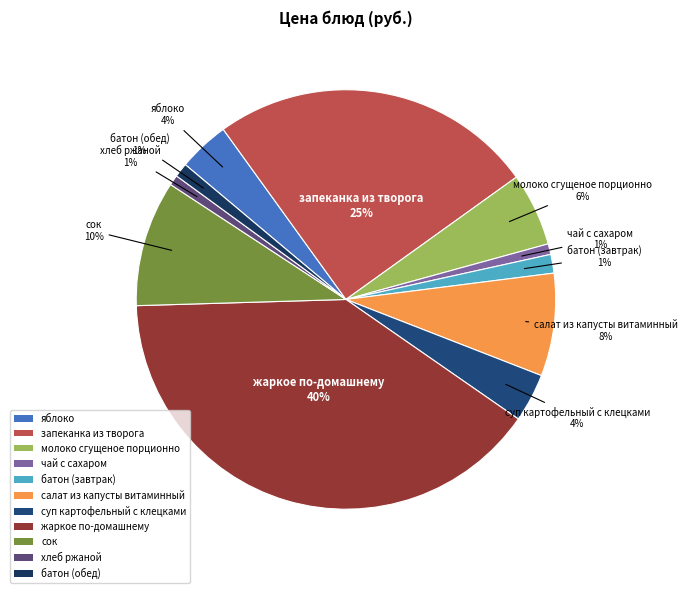

Is there any slice that represents more than half of the pie?

No